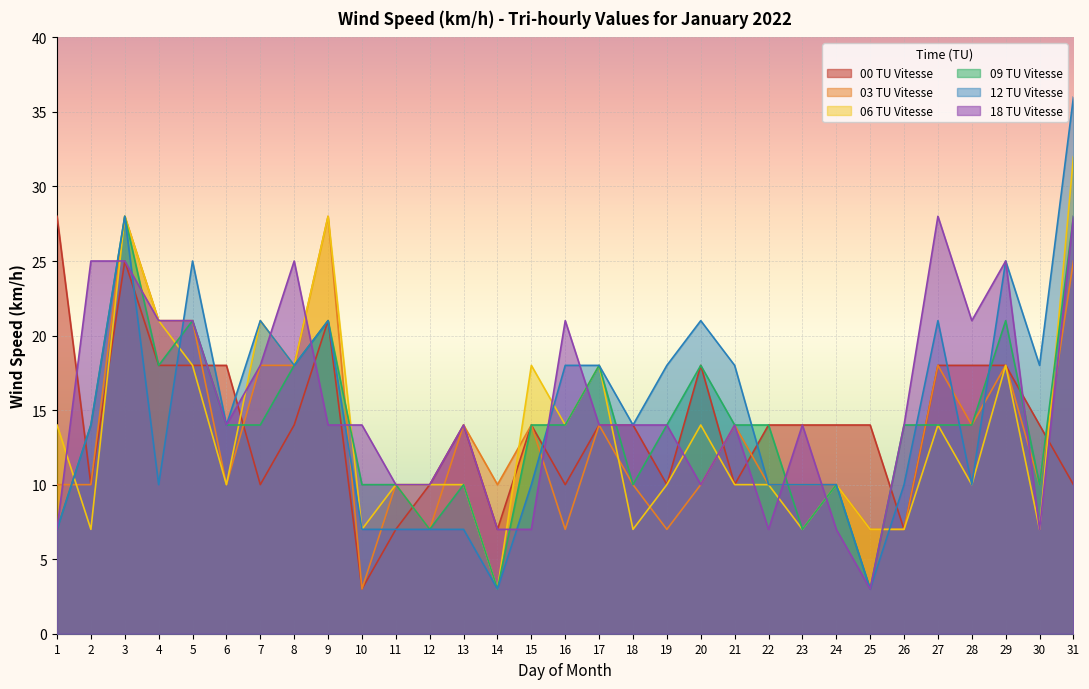

How many values in the 09 TU Vitesse series exceed 14?

9